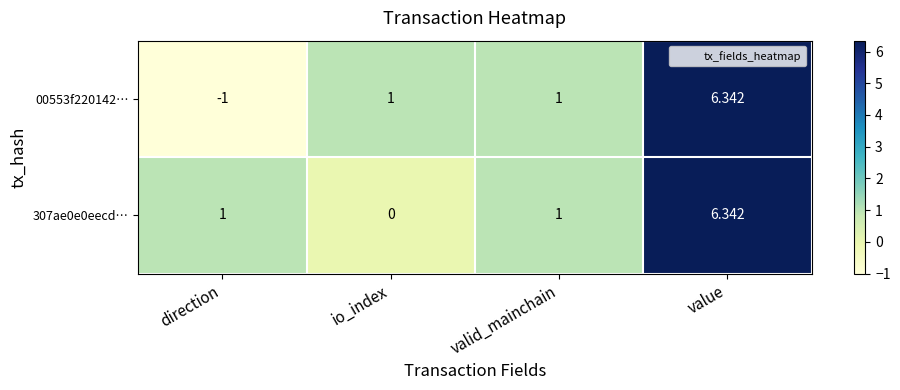

Which category has the highest value across all series?

value